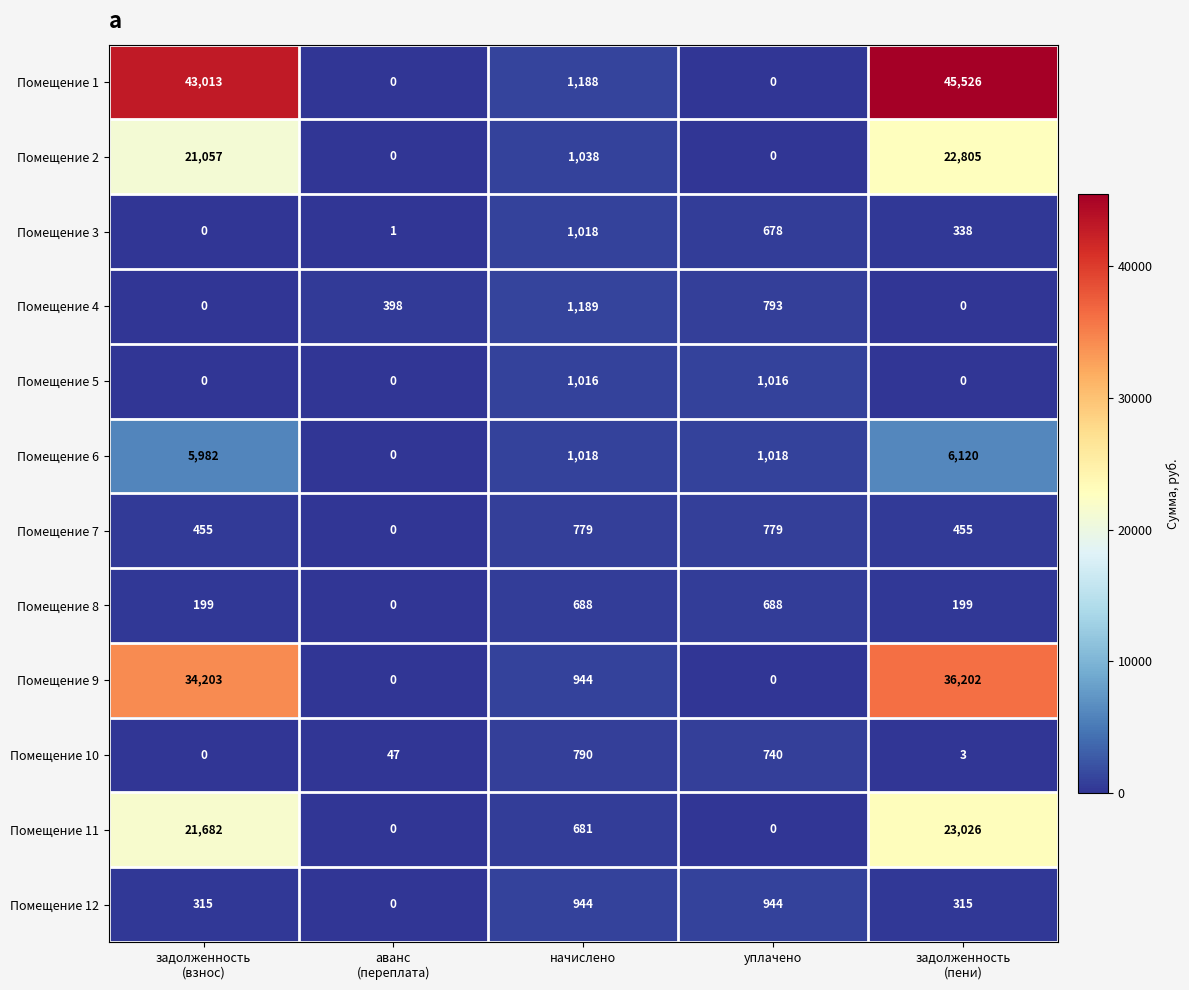

Rank the series by their maximum value, from highest to lowest.

Помещение 1, Помещение 9, Помещение 11, Помещение 2, Помещение 6, Помещение 4, Помещение 3, Помещение 5, Помещение 12, Помещение 10, Помещение 7, Помещение 8